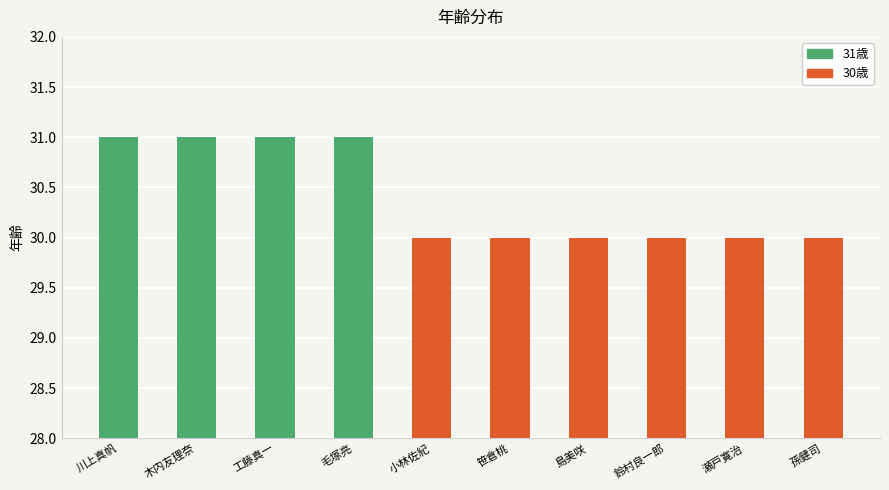

True or false: the data shows 31 at 木内友理奈.

True